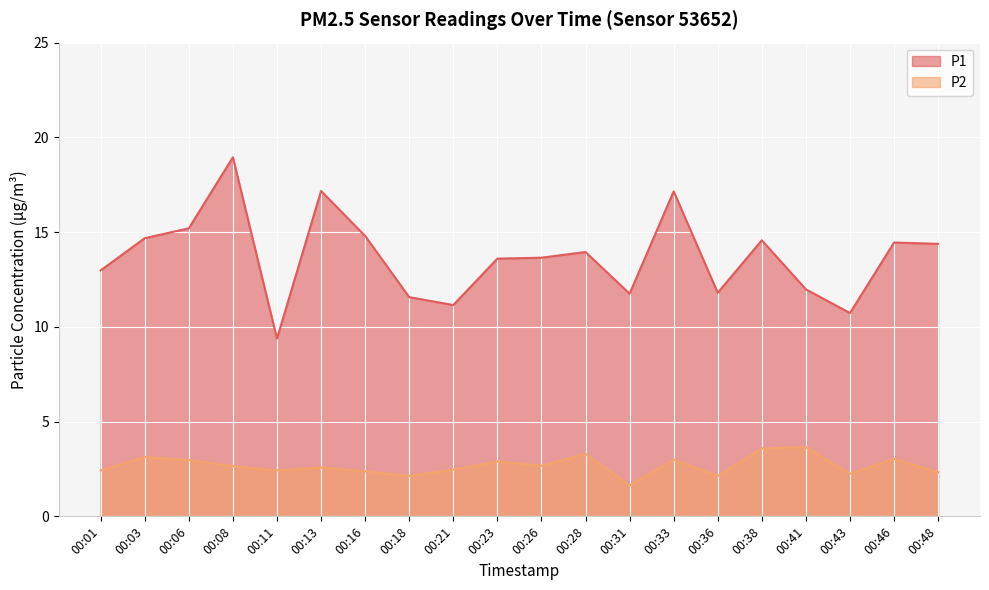

What is the sum of all P1 values?

273.9